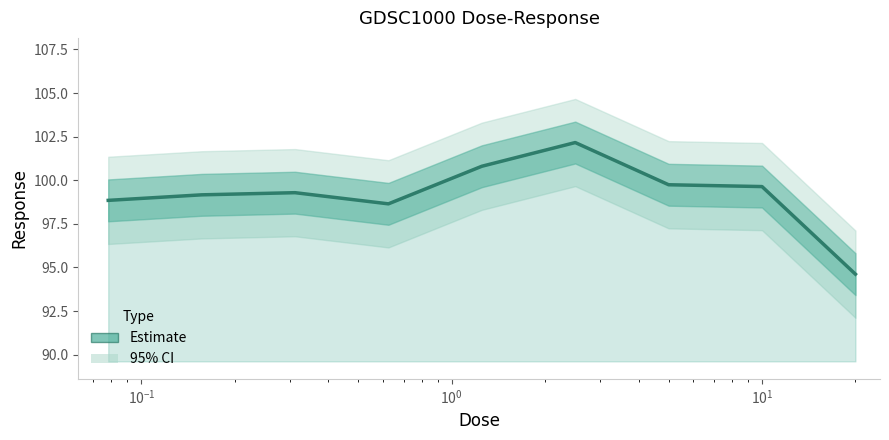

Reading left to right, what are all the values shown in this chart?

98.8	99.2	99.3	98.6	100.8	102.2	99.7	99.6	94.6